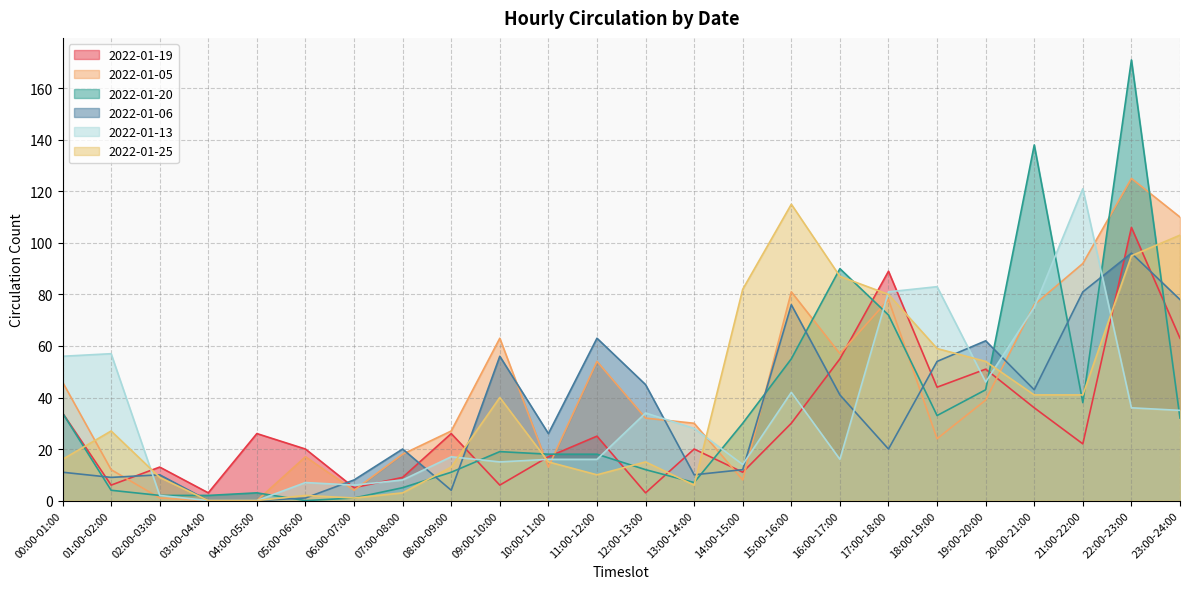

Reading right to left, list all the values displayed in this chart.

2022-01-19: 23:00-24:00=63	22:00-23:00=106	21:00-22:00=22	20:00-21:00=36	19:00-20:00=51	18:00-19:00=44	17:00-18:00=89	16:00-17:00=55	15:00-16:00=30	14:00-15:00=11	13:00-14:00=20	12:00-13:00=3	11:00-12:00=25	10:00-11:00=17	09:00-10:00=6	08:00-09:00=26	07:00-08:00=9	06:00-07:00=5	05:00-06:00=20	04:00-05:00=26	03:00-04:00=3	02:00-03:00=13	01:00-02:00=6	00:00-01:00=34
2022-01-05: 23:00-24:00=110	22:00-23:00=125	21:00-22:00=92	20:00-21:00=76	19:00-20:00=39	18:00-19:00=24	17:00-18:00=78	16:00-17:00=57	15:00-16:00=81	14:00-15:00=8	13:00-14:00=30	12:00-13:00=32	11:00-12:00=54	10:00-11:00=13	09:00-10:00=63	08:00-09:00=27	07:00-08:00=18	06:00-07:00=4	05:00-06:00=17	04:00-05:00=0	03:00-04:00=0	02:00-03:00=1	01:00-02:00=12	00:00-01:00=46
2022-01-20: 23:00-24:00=32	22:00-23:00=171	21:00-22:00=38	20:00-21:00=138	19:00-20:00=43	18:00-19:00=33	17:00-18:00=72	16:00-17:00=90	15:00-16:00=55	14:00-15:00=30	13:00-14:00=7	12:00-13:00=12	11:00-12:00=18	10:00-11:00=18	09:00-10:00=19	08:00-09:00=11	07:00-08:00=5	06:00-07:00=1	05:00-06:00=0	04:00-05:00=3	03:00-04:00=2	02:00-03:00=2	01:00-02:00=4	00:00-01:00=34
2022-01-06: 23:00-24:00=78	22:00-23:00=96	21:00-22:00=81	20:00-21:00=43	19:00-20:00=62	18:00-19:00=54	17:00-18:00=20	16:00-17:00=41	15:00-16:00=76	14:00-15:00=12	13:00-14:00=10	12:00-13:00=45	11:00-12:00=63	10:00-11:00=26	09:00-10:00=56	08:00-09:00=4	07:00-08:00=20	06:00-07:00=8	05:00-06:00=1	04:00-05:00=0	03:00-04:00=0	02:00-03:00=10	01:00-02:00=9	00:00-01:00=11
2022-01-13: 23:00-24:00=35	22:00-23:00=36	21:00-22:00=121	20:00-21:00=75	19:00-20:00=46	18:00-19:00=83	17:00-18:00=81	16:00-17:00=16	15:00-16:00=42	14:00-15:00=14	13:00-14:00=28	12:00-13:00=34	11:00-12:00=16	10:00-11:00=16	09:00-10:00=15	08:00-09:00=17	07:00-08:00=8	06:00-07:00=6	05:00-06:00=7	04:00-05:00=0	03:00-04:00=0	02:00-03:00=2	01:00-02:00=57	00:00-01:00=56
2022-01-25: 23:00-24:00=103	22:00-23:00=95	21:00-22:00=41	20:00-21:00=41	19:00-20:00=54	18:00-19:00=59	17:00-18:00=80	16:00-17:00=87	15:00-16:00=115	14:00-15:00=82	13:00-14:00=6	12:00-13:00=15	11:00-12:00=10	10:00-11:00=15	09:00-10:00=40	08:00-09:00=13	07:00-08:00=3	06:00-07:00=1	05:00-06:00=2	04:00-05:00=0	03:00-04:00=0	02:00-03:00=9	01:00-02:00=27	00:00-01:00=16